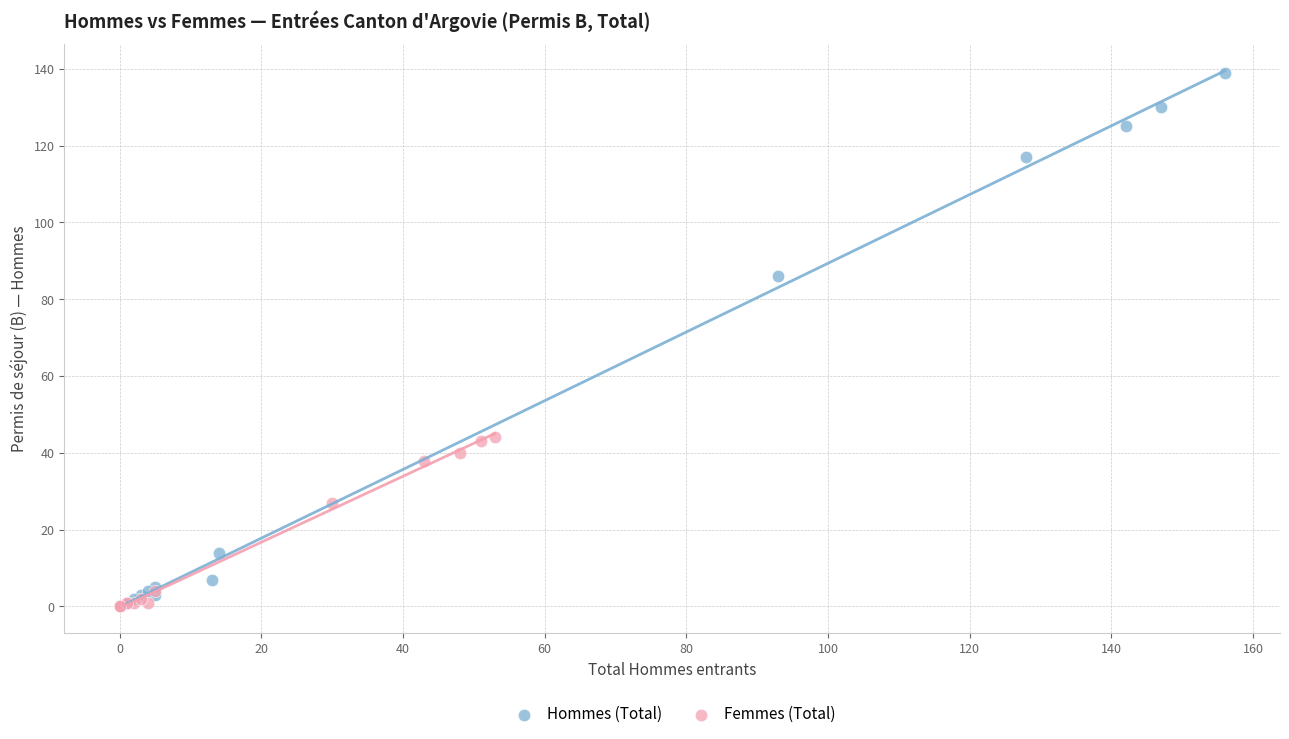

Which series has the largest Y range (max minus min)?

Hommes (Total)